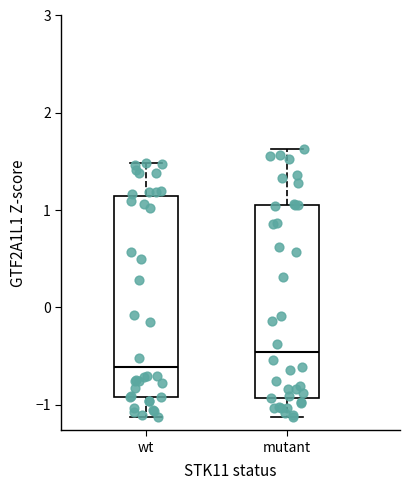

Reading left to right, read every box against the y-axis: the position of its median line, the range the box covers, and the ends of its whiskers. The values are not printed on the chart, so give them approximately, as read against the axis.

wt: median -0.6, box -0.9 to 1.1, whiskers -1.1 to 1.5
mutant: median -0.5, box -0.9 to 1.1, whiskers -1.1 to 1.6